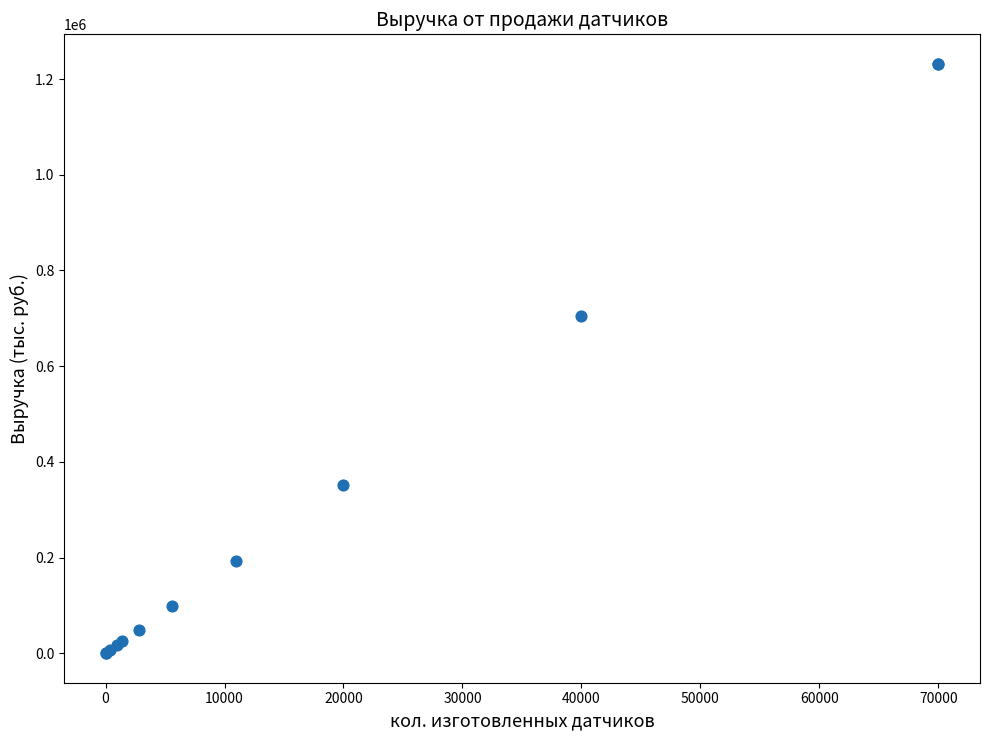

What Y value in the scatter plot is closest to 616000?

704000